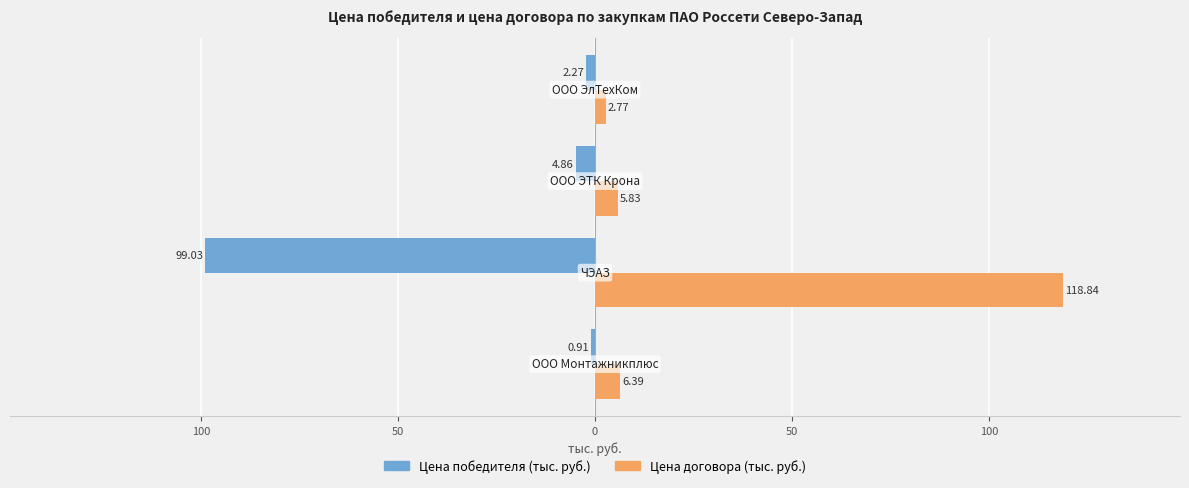

What are all the series names shown in the legend?

Цена победителя (тыс. руб.), Цена договора (тыс. руб.)